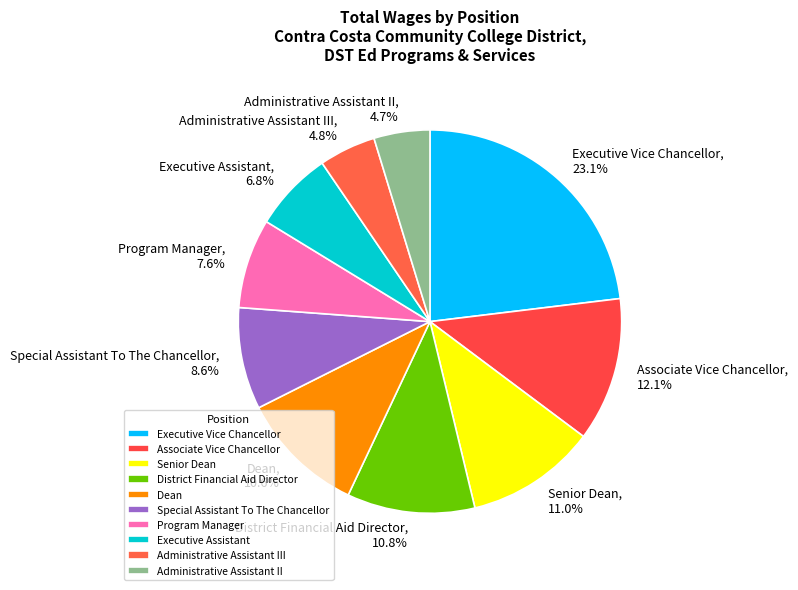

Which has a higher value, Special Assistant To The Chancellor or Program Manager?

Special Assistant To The Chancellor